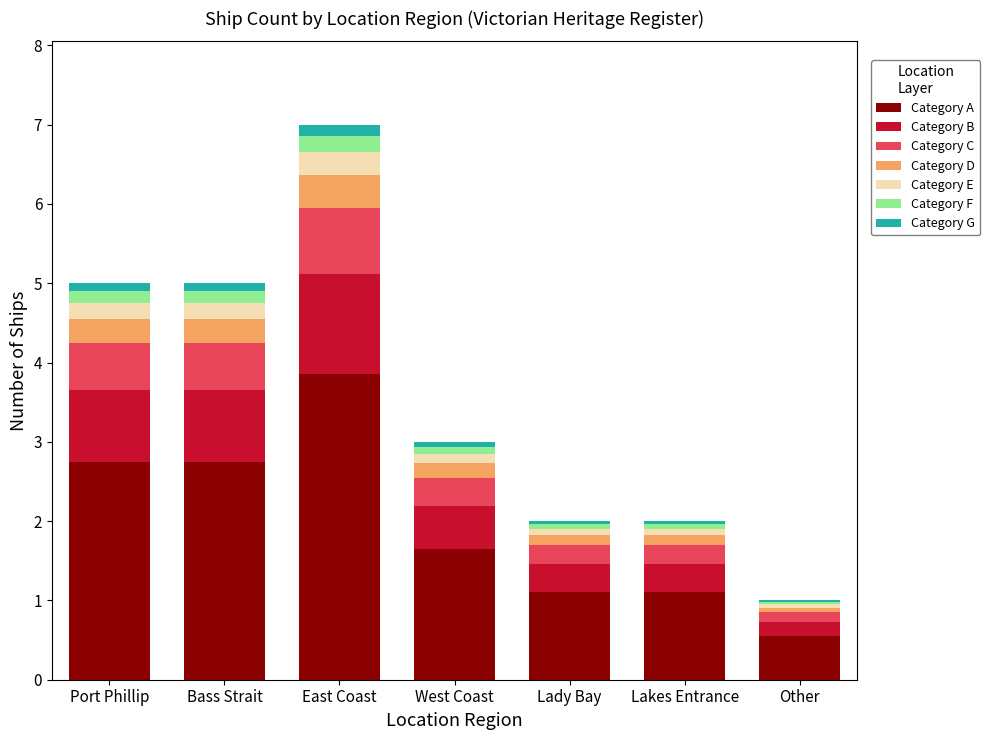

True or false: Category A has a value of 1.7 at West Coast.

True